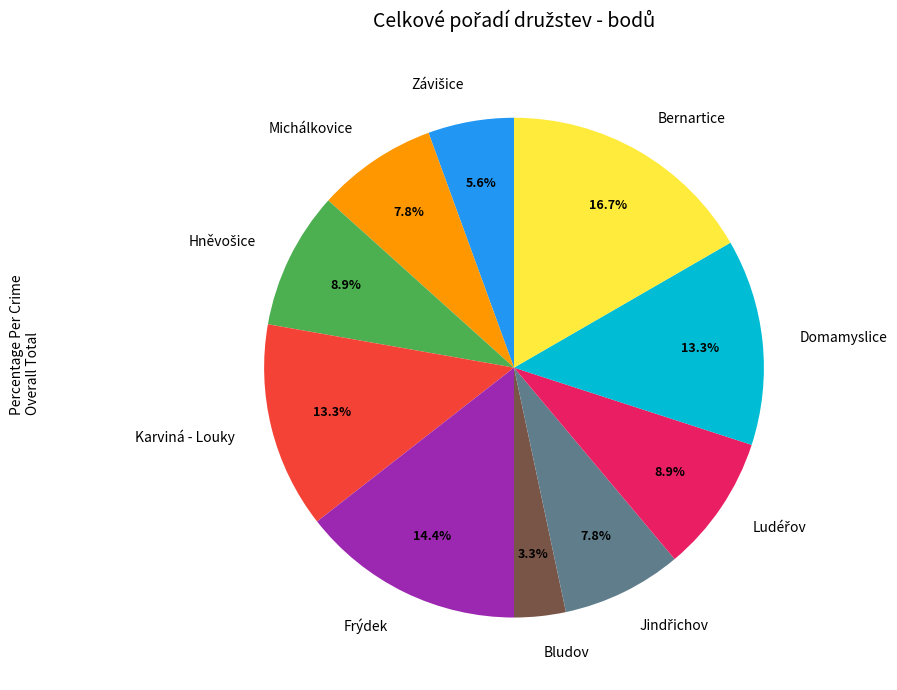

Do Bludov and Domamyslice together represent more than half of the pie?

No